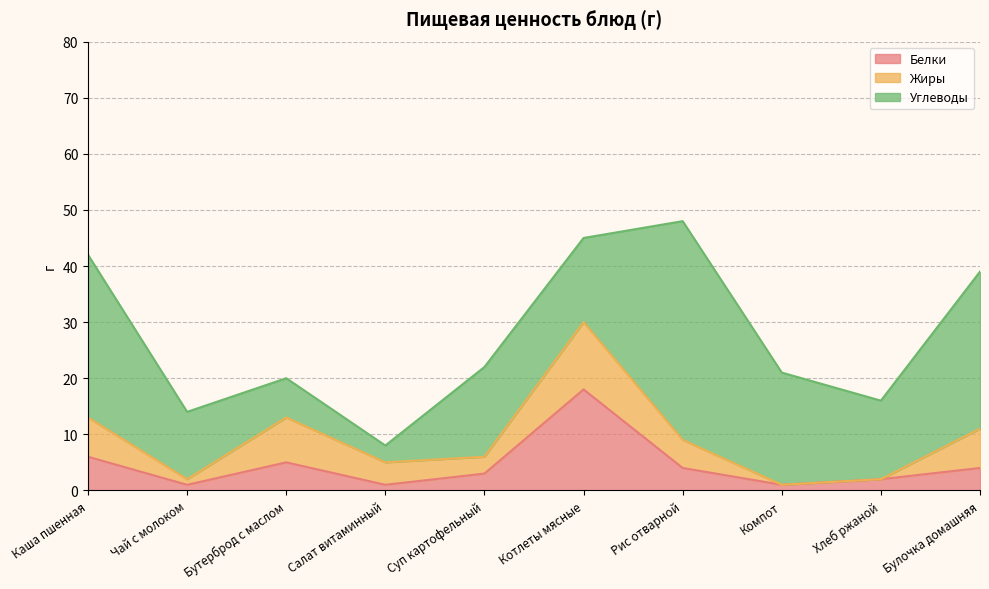

Reading left to right, list all the values displayed in this chart.

Белки: 6	1	5	1	3	18	4	1	2	4
Жиры: 7	1	8	4	3	12	5	0	0	7
Углеводы: 29	12	7	3	16	15	39	20	14	28